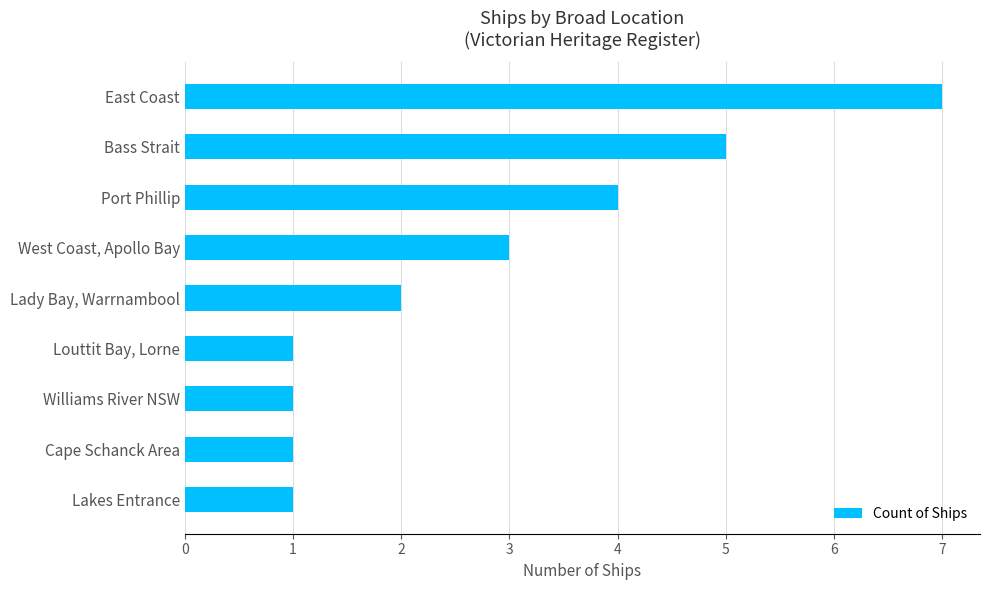

Read the value at Bass Strait.

5